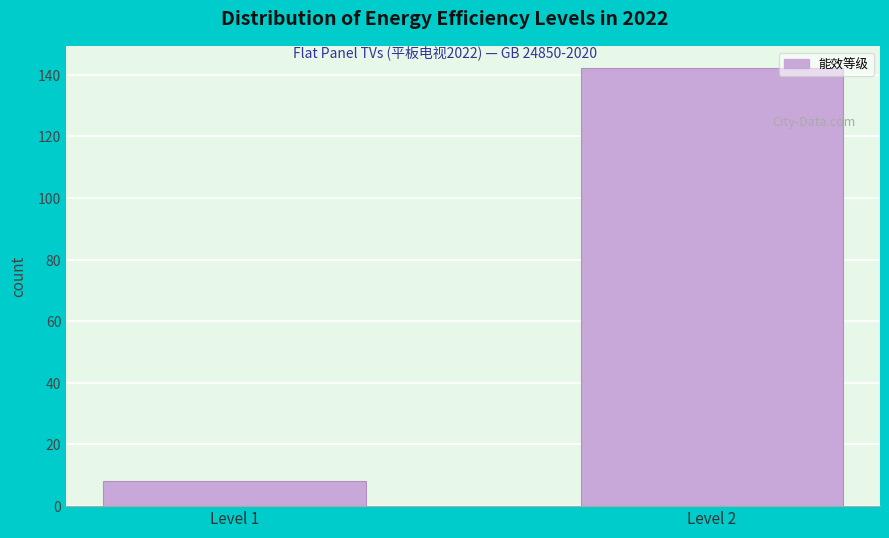

Reading left to right, extract all data points from this chart.

8	142